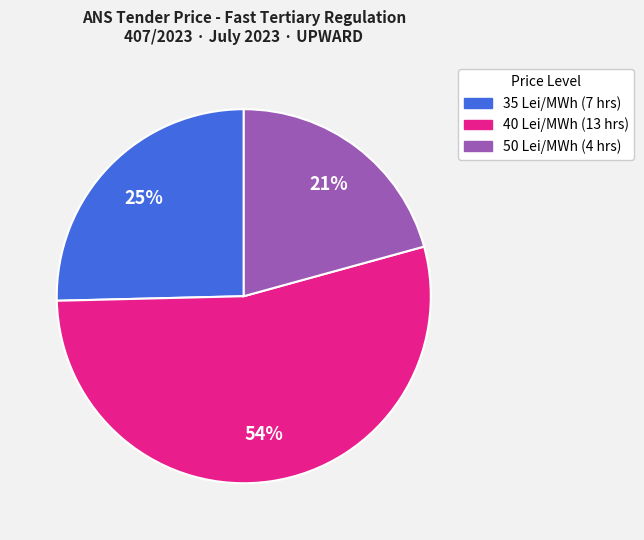

To the nearest percent, what is the average slice percentage?

33%